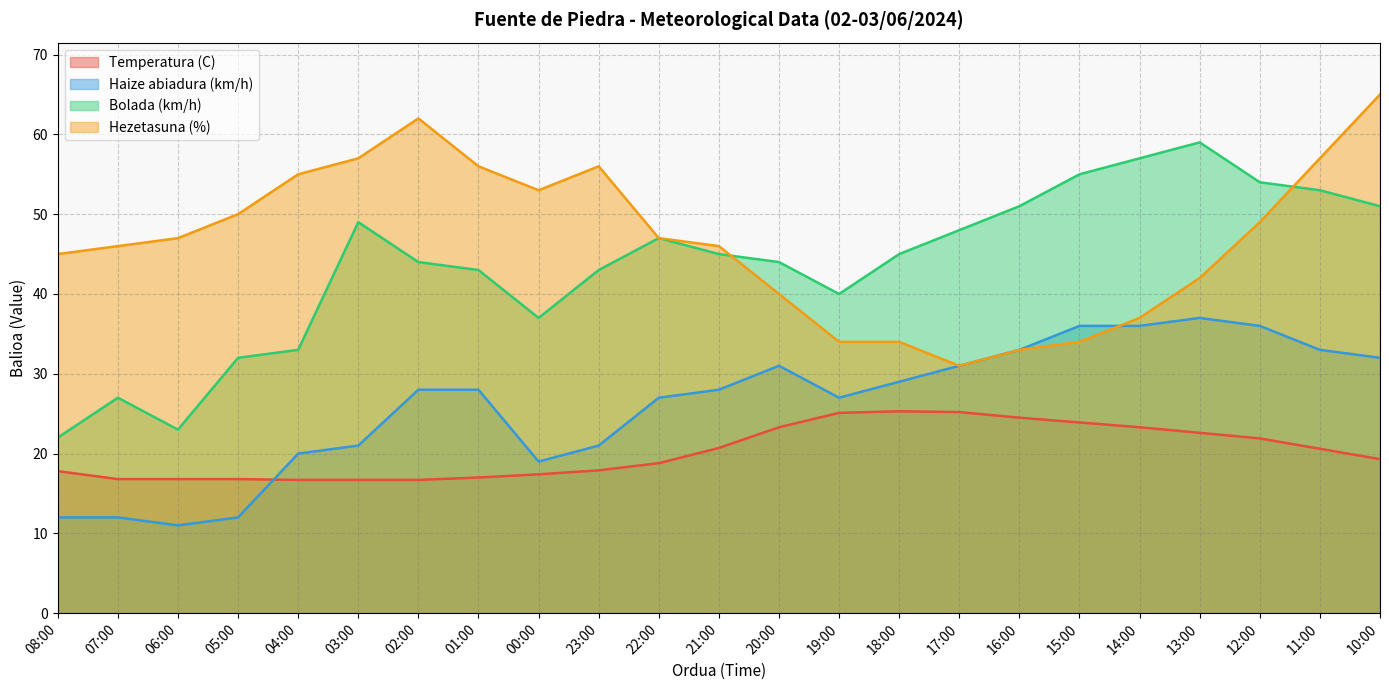

At which label does Bolada (km/h) first exceed 45?

03:00